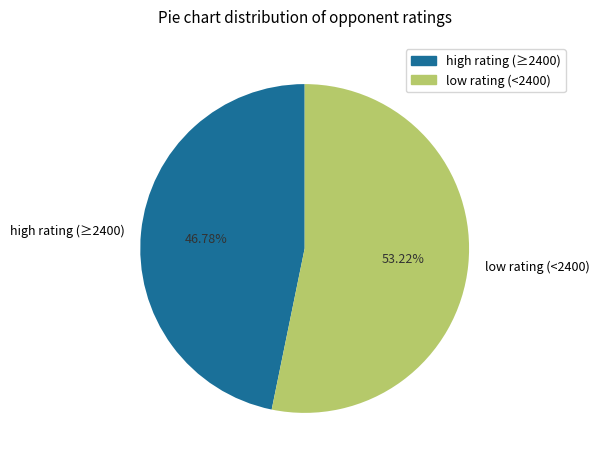

Rank the categories by value from lowest to highest.

high rating (≥2400), low rating (<2400)